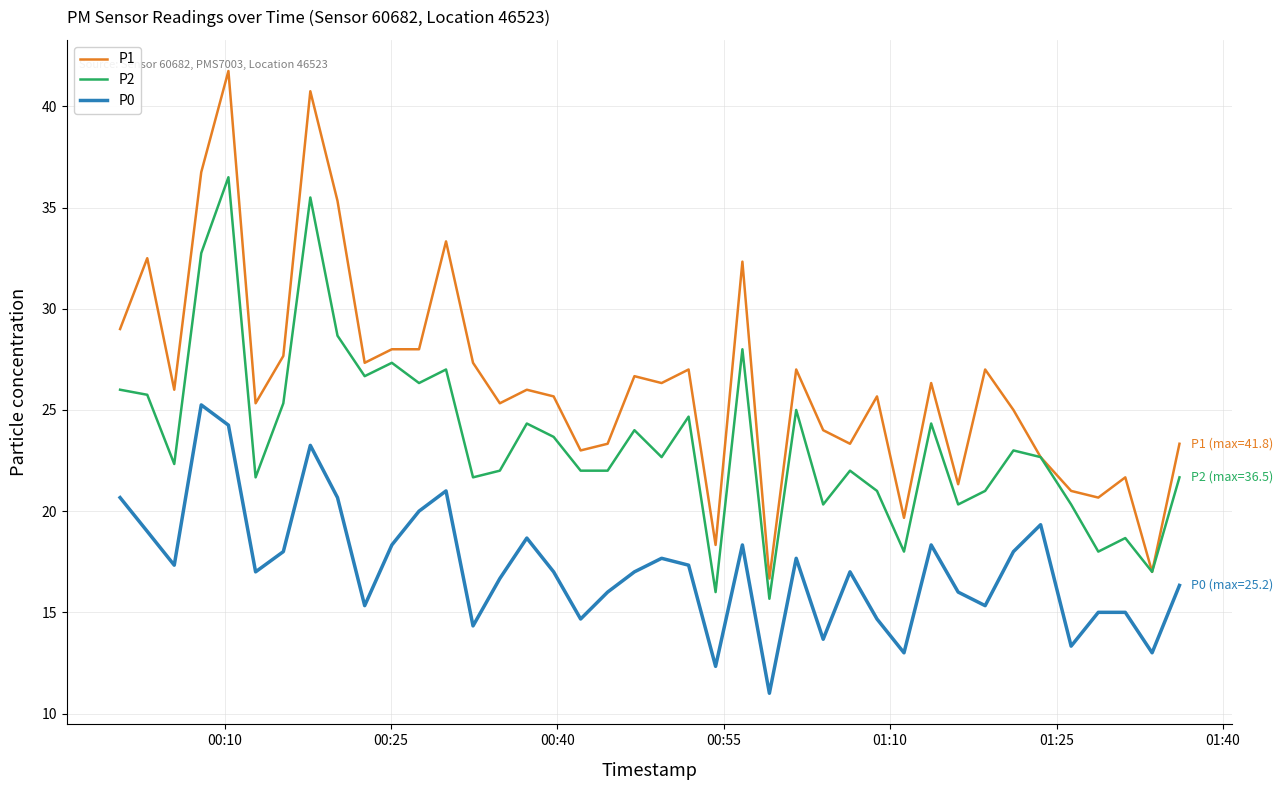

Which series has the widest spread of values?

P1